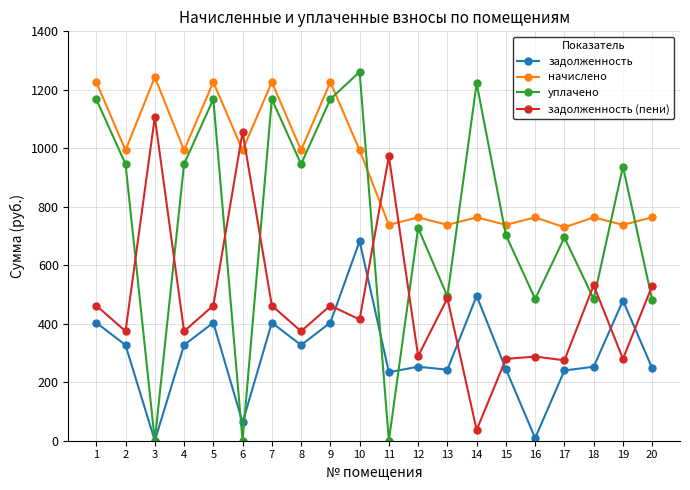

What is the value of the задолженность point at the 13th from the left?

242.8